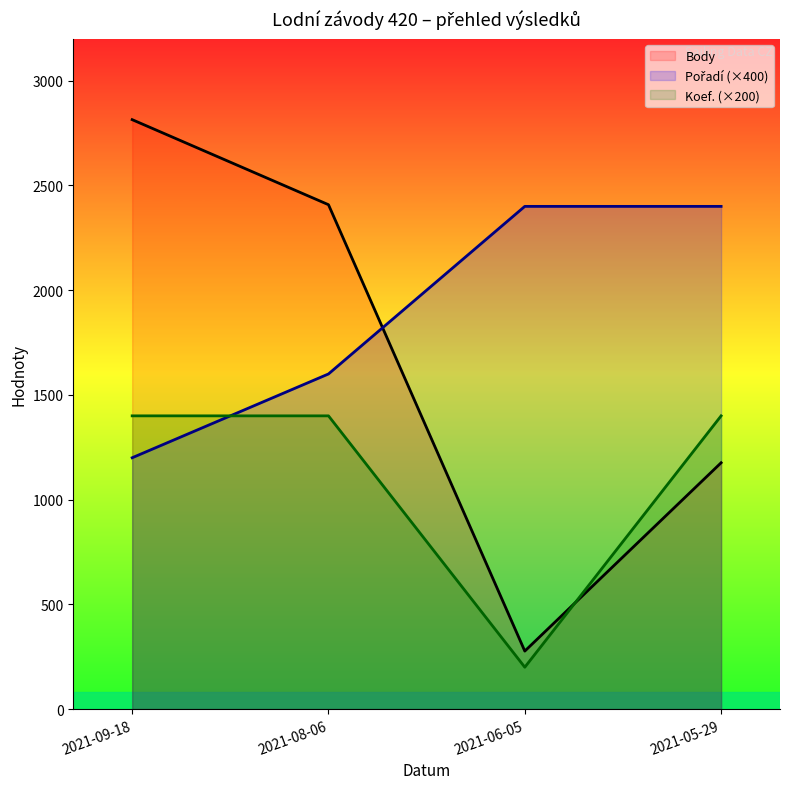

What position from the left is 2021-06-05?

3